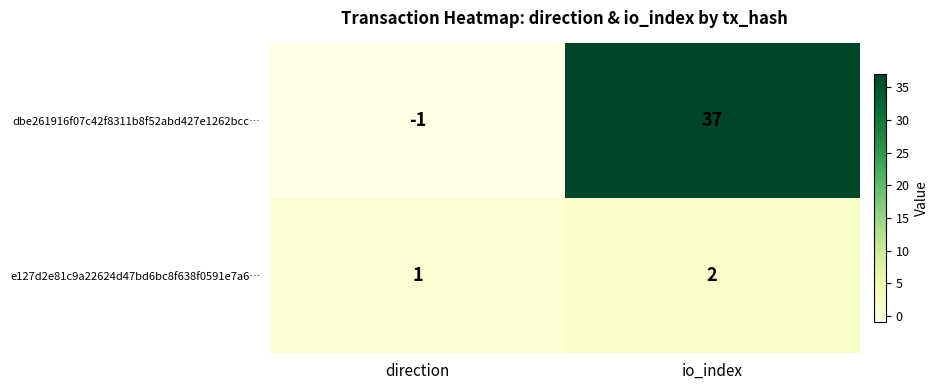

What is the highest value of the dbe261916f07c42f8311b8f52abd427e1262bcc… series?

37